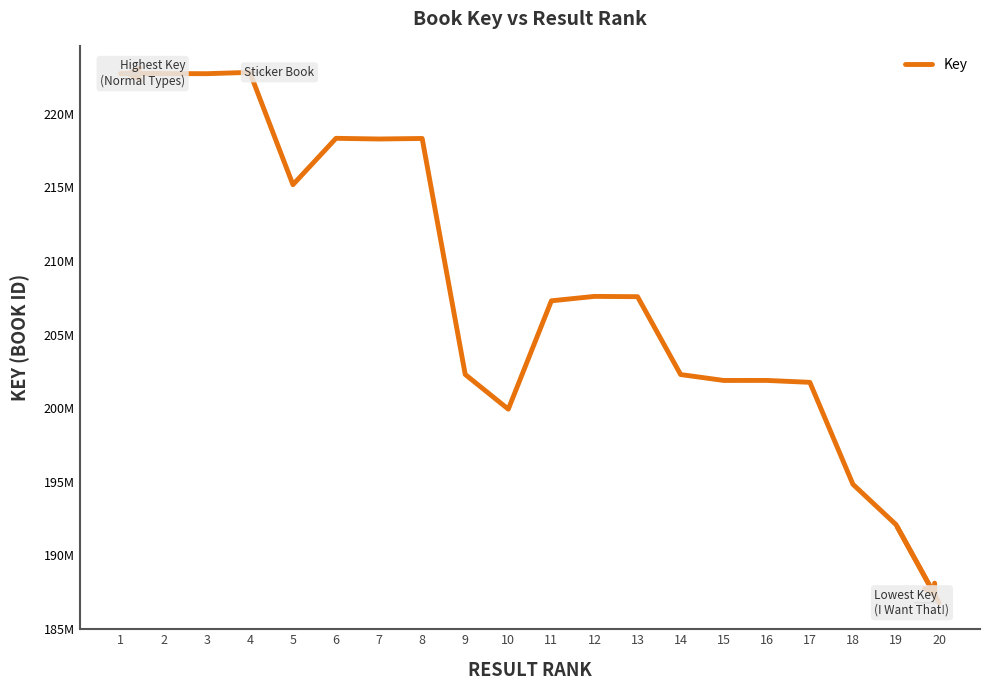

Reading right to left, list all the values displayed in this chart.

186777075	192086038	194825126	201754122	201883478	201881472	202283374	207574474	207594574	207295000	199931145	202287625	218325940	218290145	218335874	215185342	222819119	222728662	222733130	222736714